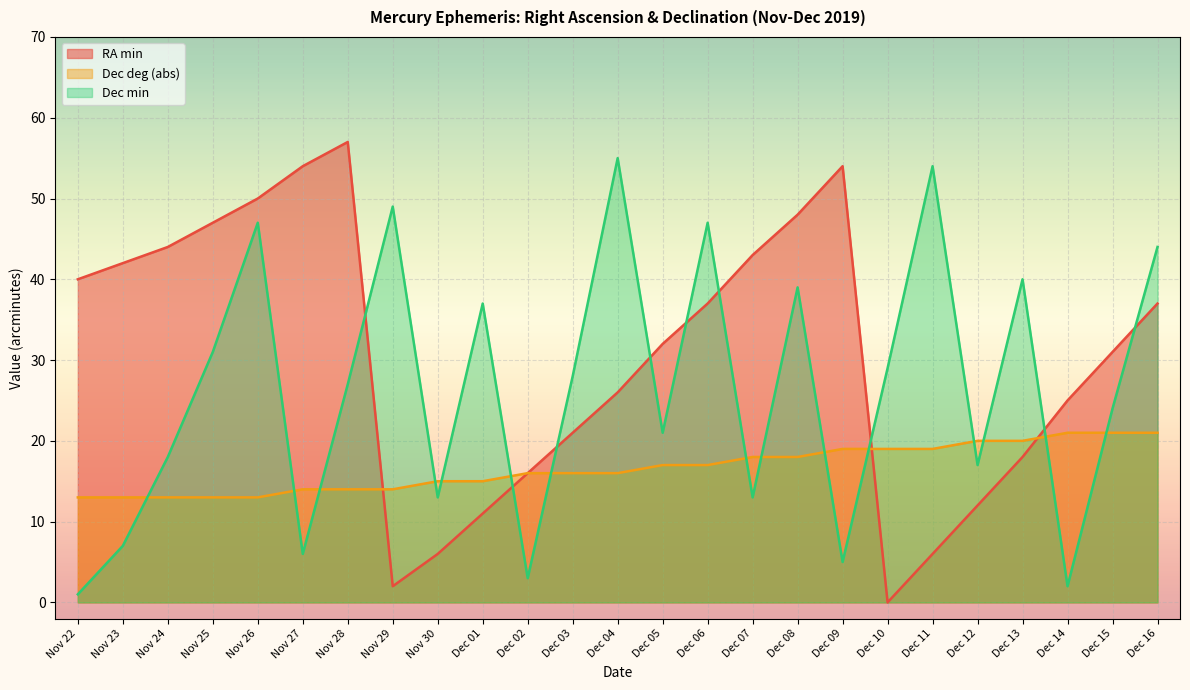

Reading right to left, transcribe all the data shown in this chart.

RA min: Dec 16=37	Dec 15=31	Dec 14=25	Dec 13=18	Dec 12=12	Dec 11=6	Dec 10=0	Dec 09=54	Dec 08=48	Dec 07=43	Dec 06=37	Dec 05=32	Dec 04=26	Dec 03=21	Dec 02=16	Dec 01=11	Nov 30=6	Nov 29=2	Nov 28=57	Nov 27=54	Nov 26=50	Nov 25=47	Nov 24=44	Nov 23=42	Nov 22=40
Dec deg (abs): Dec 16=21	Dec 15=21	Dec 14=21	Dec 13=20	Dec 12=20	Dec 11=19	Dec 10=19	Dec 09=19	Dec 08=18	Dec 07=18	Dec 06=17	Dec 05=17	Dec 04=16	Dec 03=16	Dec 02=16	Dec 01=15	Nov 30=15	Nov 29=14	Nov 28=14	Nov 27=14	Nov 26=13	Nov 25=13	Nov 24=13	Nov 23=13	Nov 22=13
Dec min: Dec 16=44	Dec 15=24	Dec 14=2	Dec 13=40	Dec 12=17	Dec 11=54	Dec 10=29	Dec 09=5	Dec 08=39	Dec 07=13	Dec 06=47	Dec 05=21	Dec 04=55	Dec 03=28	Dec 02=3	Dec 01=37	Nov 30=13	Nov 29=49	Nov 28=27	Nov 27=6	Nov 26=47	Nov 25=31	Nov 24=18	Nov 23=7	Nov 22=1